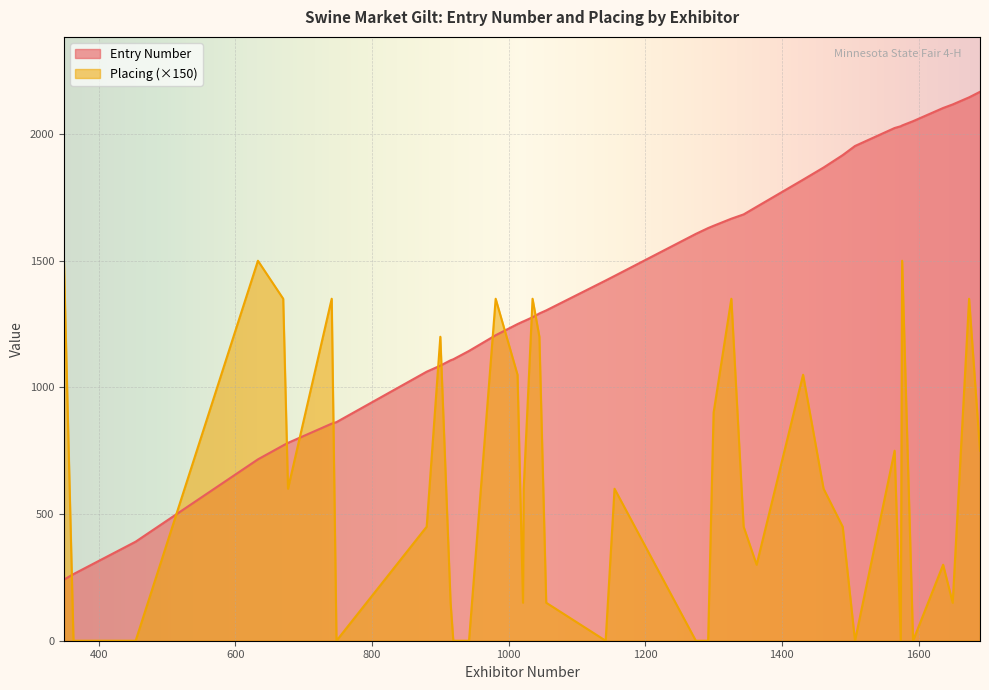

Read the Entry Number value at 1035, to the nearest 50.

1300